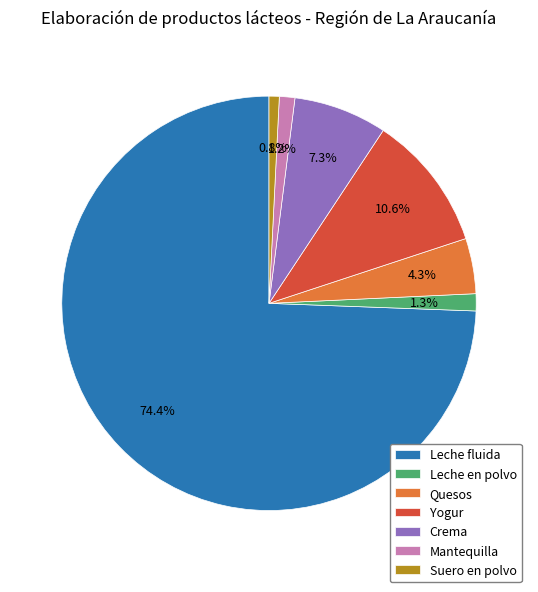

Approximately how many times larger is the value at Quesos compared to Suero en polvo?

5.4